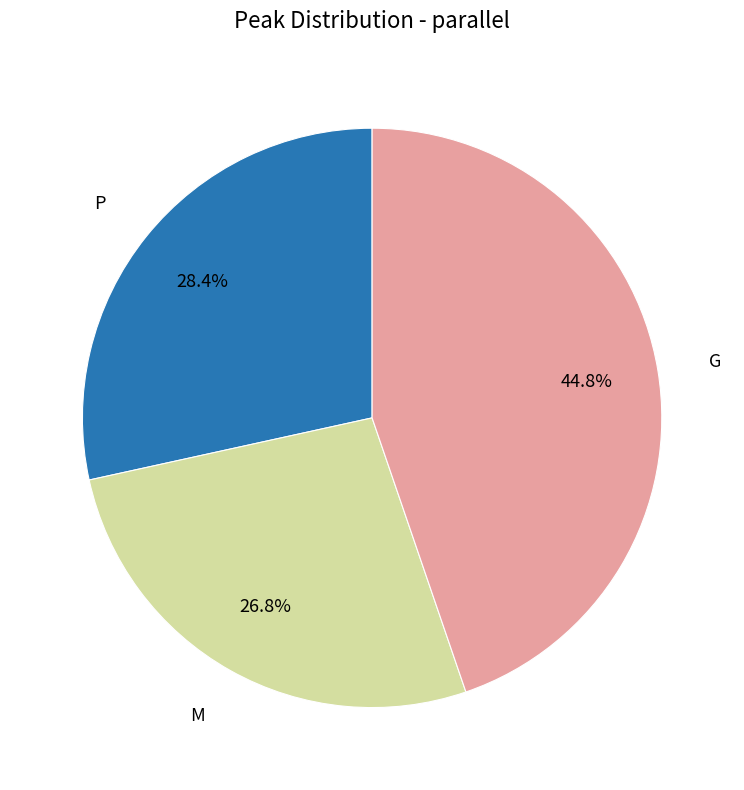

Is there a majority slice in this chart?

No